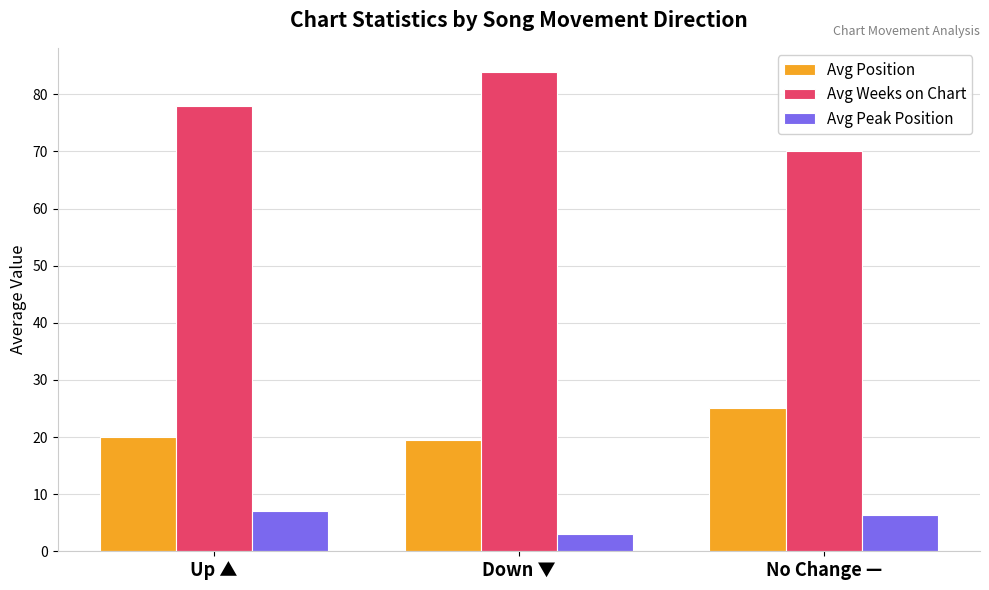

List the series in order of their overall mean, highest first.

Avg Weeks on Chart, Avg Position, Avg Peak Position